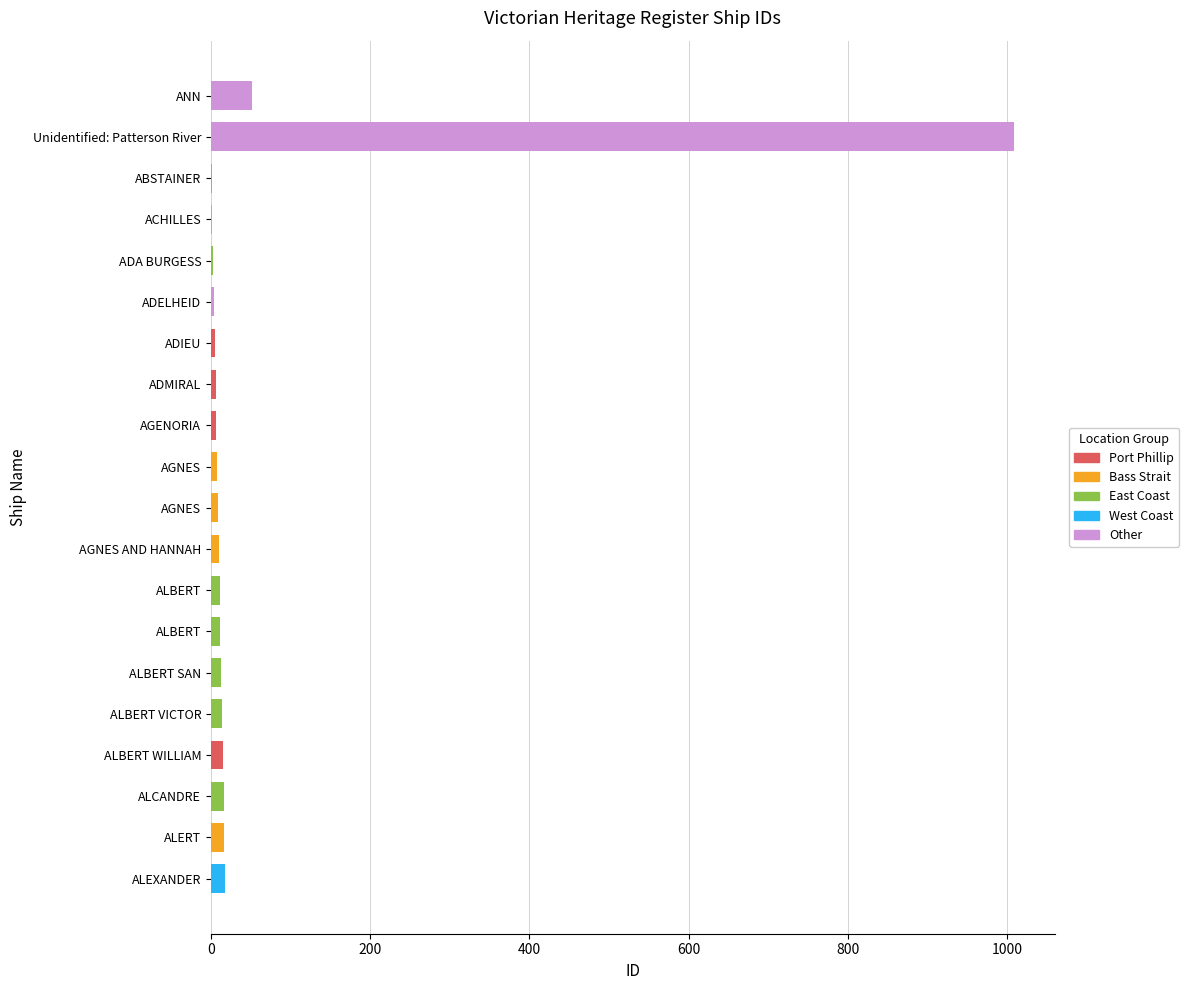

Rank the categories by value from highest to lowest.

Unidentified: Patterson River, ANN, ALEXANDER, ALERT, ALCANDRE, ALBERT WILLIAM, ALBERT VICTOR, ALBERT SAN, ALBERT, ALBERT, AGNES AND HANNAH, AGNES, AGNES, AGENORIA, ADMIRAL, ADIEU, ADELHEID, ADA BURGESS, ACHILLES, ABSTAINER